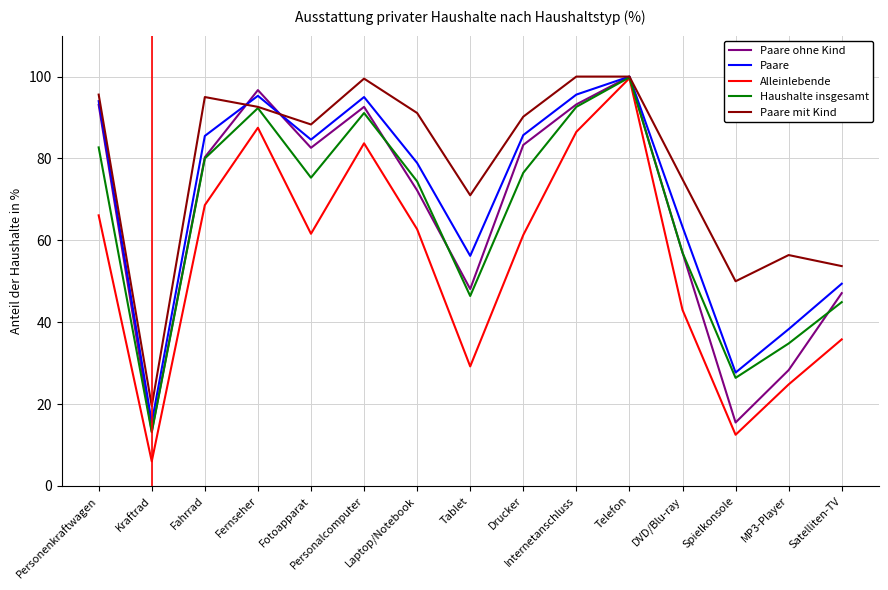

What position from the left is Personenkraftwagen?

1